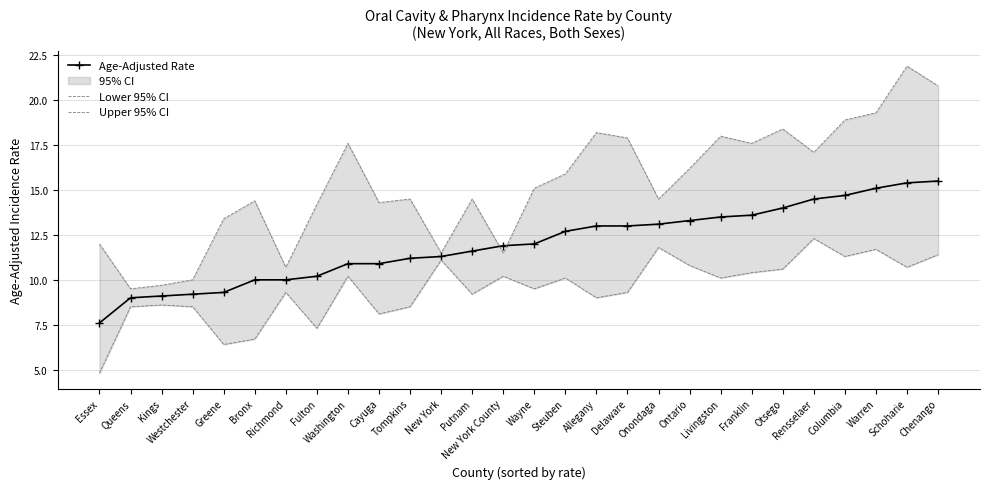

Reading left to right, list all the values displayed in this chart.

Age-Adjusted Rate: Essex=7.6	Queens=9.0	Kings=9.1	Westchester=9.2	Greene=9.3	Bronx=10.0	Richmond=10.0	Fulton=10.2	Washington=10.9	Cayuga=10.9	Tompkins=11.2	New York=11.3	Putnam=11.6	New York County=11.9	Wayne=12.0	Steuben=12.7	Allegany=13.0	Delaware=13.0	Onondaga=13.1	Ontario=13.3	Livingston=13.5	Franklin=13.6	Otsego=14.0	Rensselaer=14.5	Columbia=14.7	Warren=15.1	Schoharie=15.4	Chenango=15.5
Lower 95% CI: Essex=4.8	Queens=8.5	Kings=8.6	Westchester=8.5	Greene=6.4	Bronx=6.7	Richmond=9.3	Fulton=7.3	Washington=10.2	Cayuga=8.1	Tompkins=8.5	New York=11.1	Putnam=9.2	New York County=10.2	Wayne=9.5	Steuben=10.1	Allegany=9.0	Delaware=9.3	Onondaga=11.8	Ontario=10.8	Livingston=10.1	Franklin=10.4	Otsego=10.6	Rensselaer=12.3	Columbia=11.3	Warren=11.7	Schoharie=10.7	Chenango=11.4
Upper 95% CI: Essex=12.0	Queens=9.5	Kings=9.7	Westchester=10.0	Greene=13.4	Bronx=14.4	Richmond=10.7	Fulton=14.2	Washington=17.6	Cayuga=14.3	Tompkins=14.5	New York=11.5	Putnam=14.5	New York County=11.5	Wayne=15.1	Steuben=15.9	Allegany=18.2	Delaware=17.9	Onondaga=14.5	Ontario=16.2	Livingston=18.0	Franklin=17.6	Otsego=18.4	Rensselaer=17.1	Columbia=18.9	Warren=19.3	Schoharie=21.9	Chenango=20.8